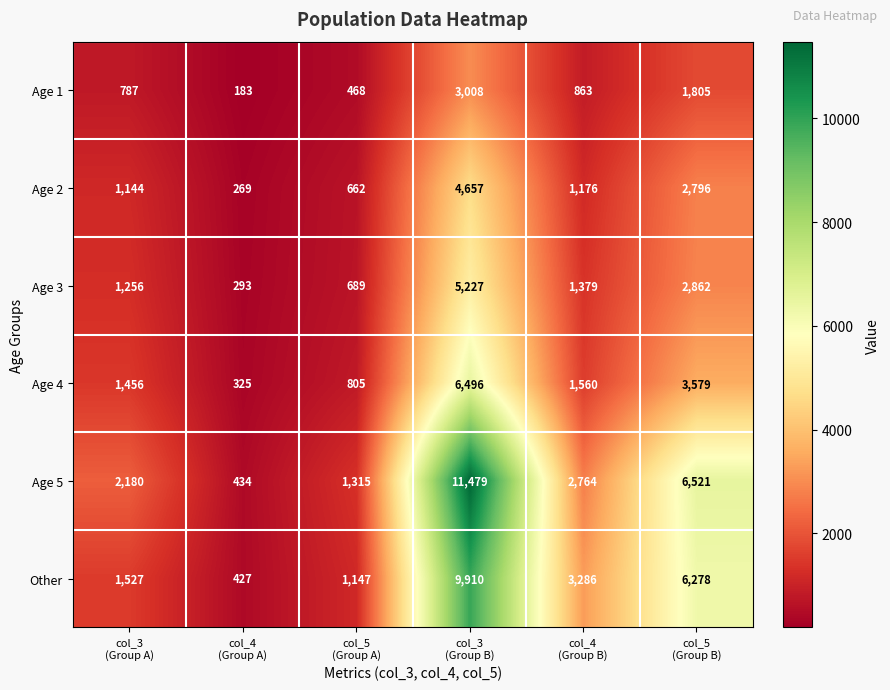

Which series has the widest spread of values?

Age 5